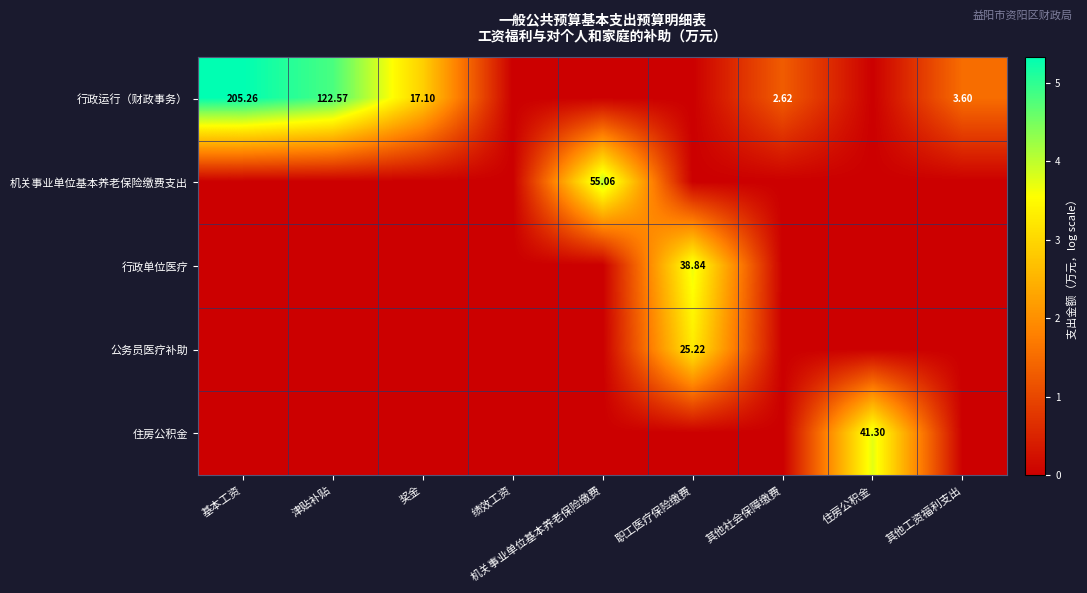

Which series changed the most between 基本工资 and 奖金?

行政运行（财政事务）